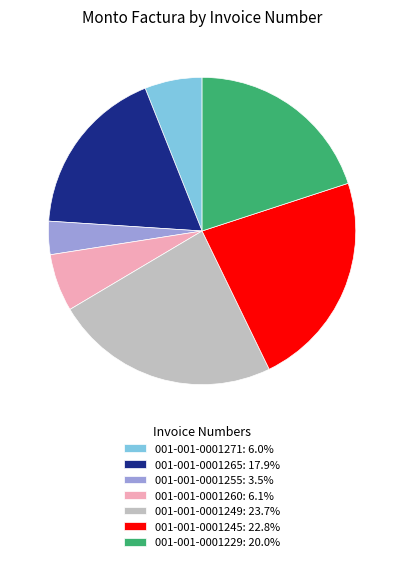

The 001-001-0001229 slice represents 20% of the pie. True or false?

True